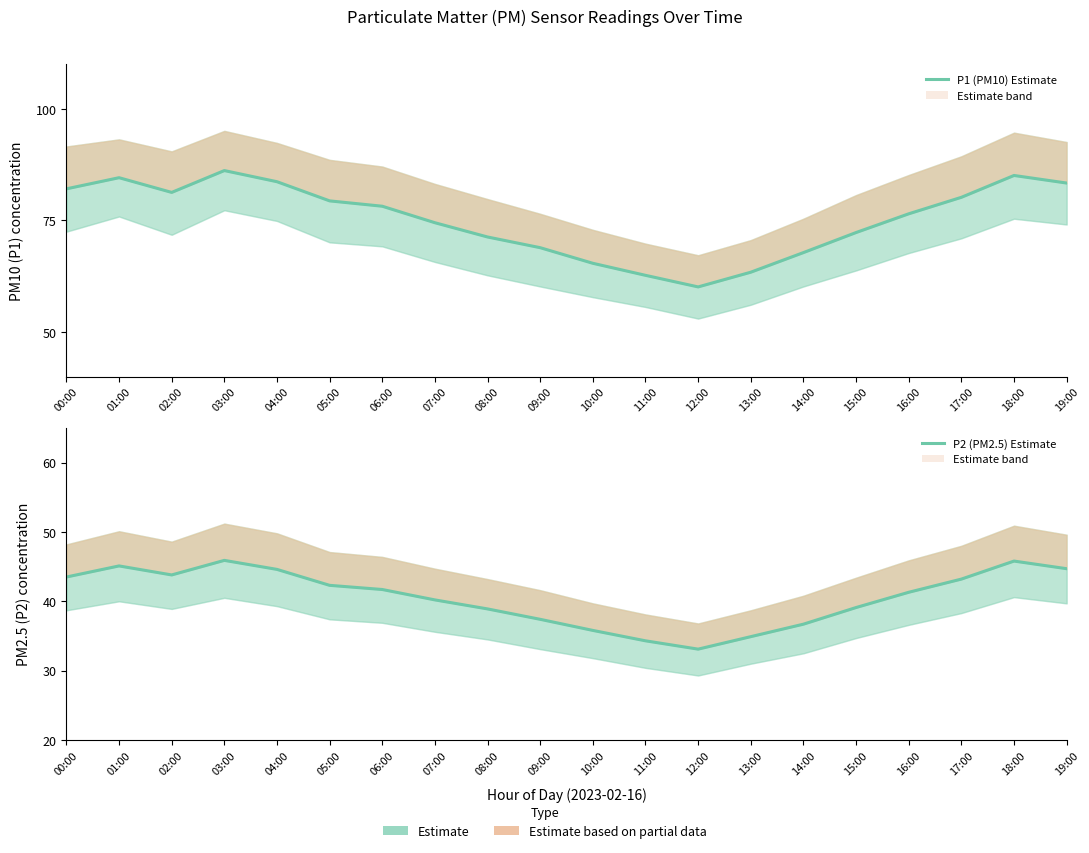

What position from the left is 18:00?

19